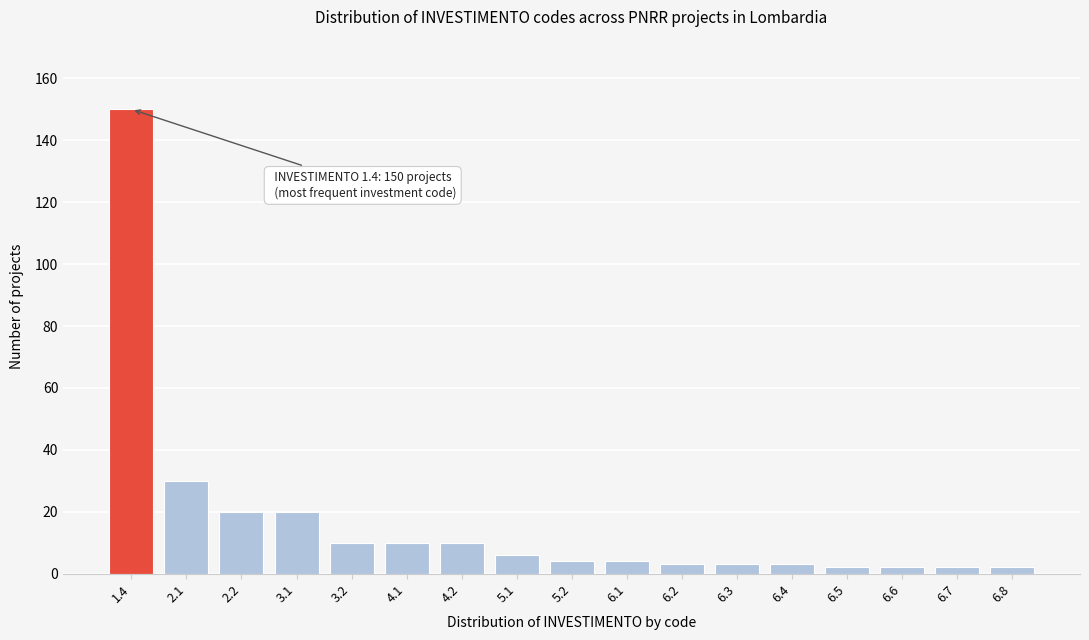

Reading right to left, what are all the values shown in this chart?

6.8=2	6.7=2	6.6=2	6.5=2	6.4=3	6.3=3	6.2=3	6.1=4	5.2=4	5.1=6	4.2=10	4.1=10	3.2=10	3.1=20	2.2=20	2.1=30	1.4=150